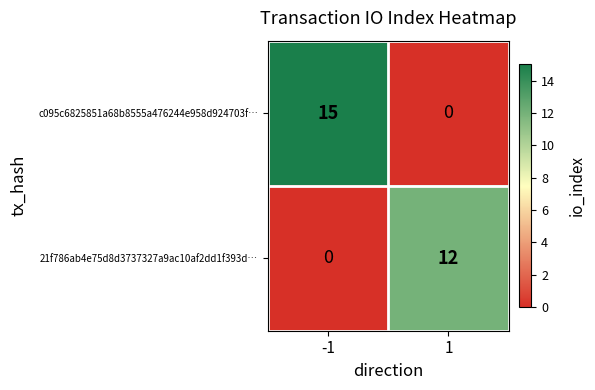

True or false: c095c6825851a68b8555a476244e958d924703f… has a value of 3 at -1.

False